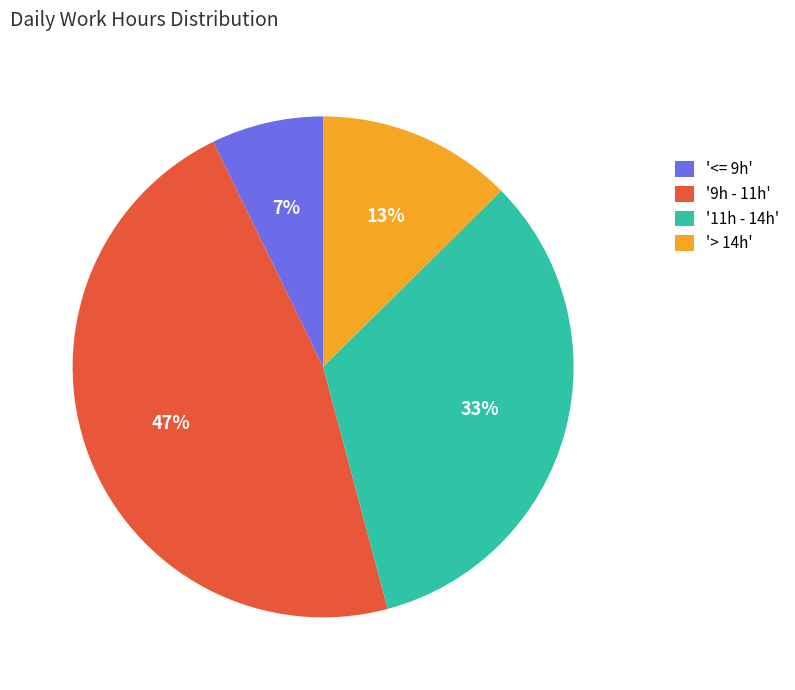

Between '> 14h' and '11h - 14h', which is larger?

'11h - 14h'